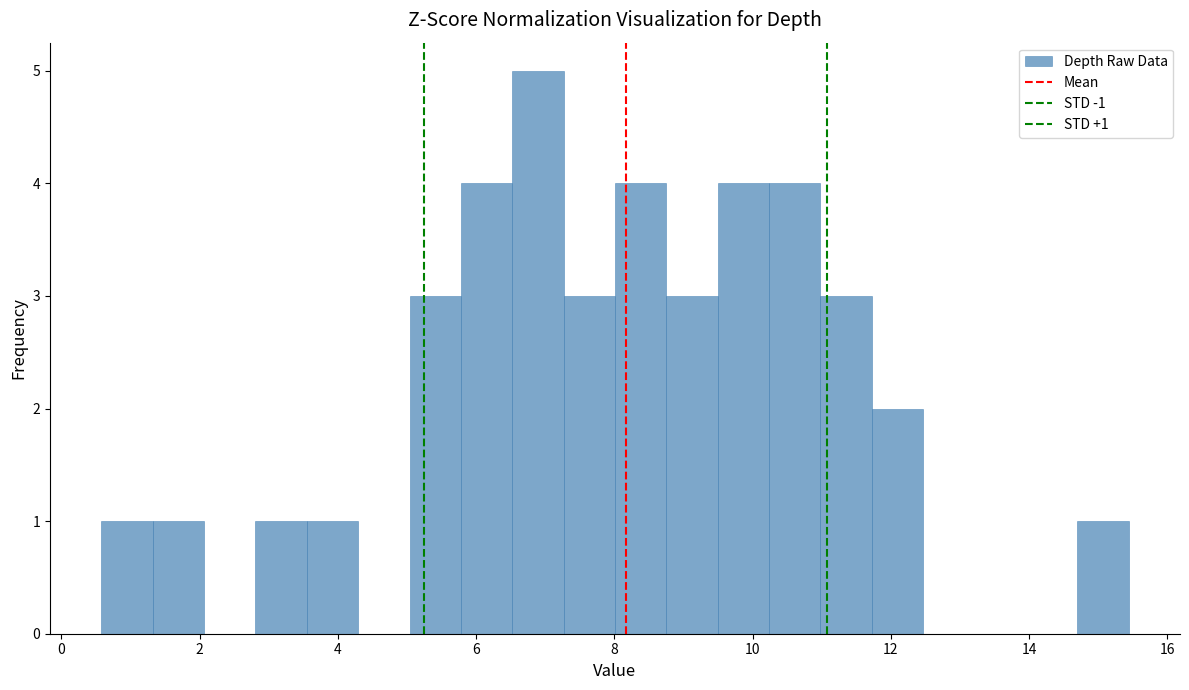

Around what value on the x-axis is the tallest bar? Give the approximate position of its centre, as read against the axis.

6.8